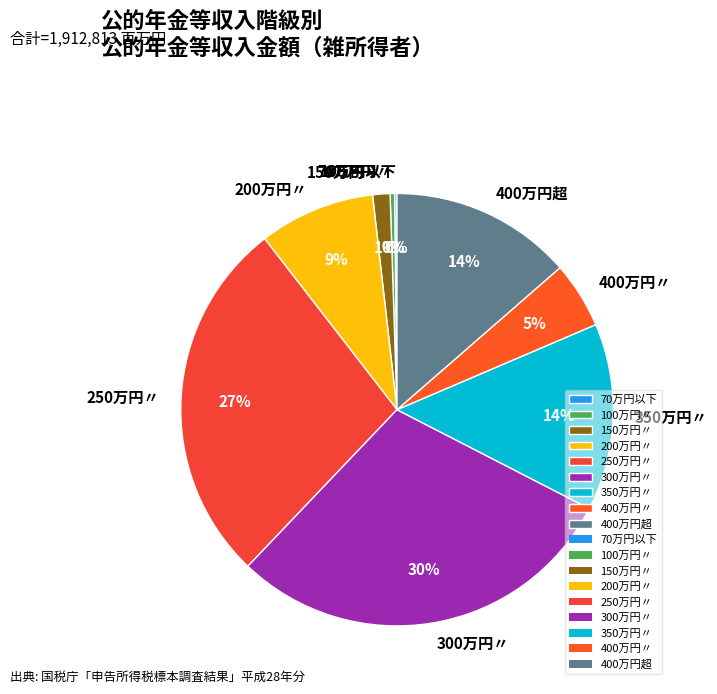

Combined, do 150万円〃 and 300万円〃 account for over 50%?

No